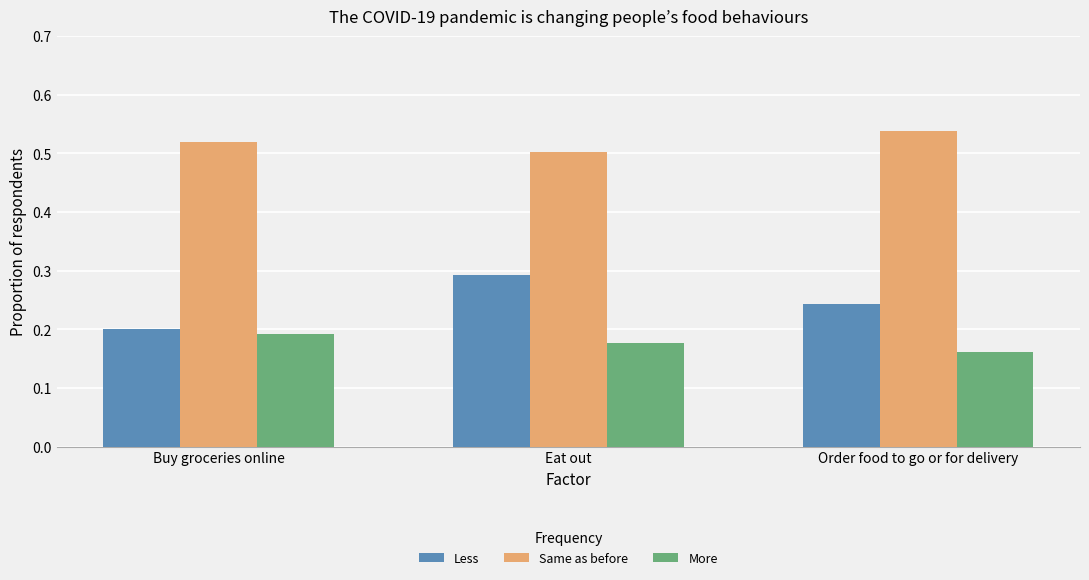

List the series in order of their peak value, lowest first.

More, Less, Same as before